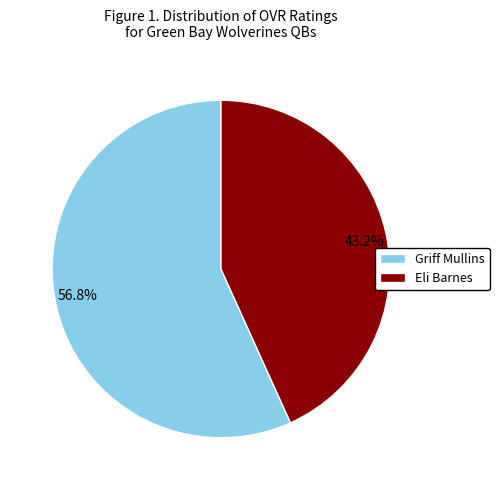

Which category accounts for the majority?

Griff Mullins